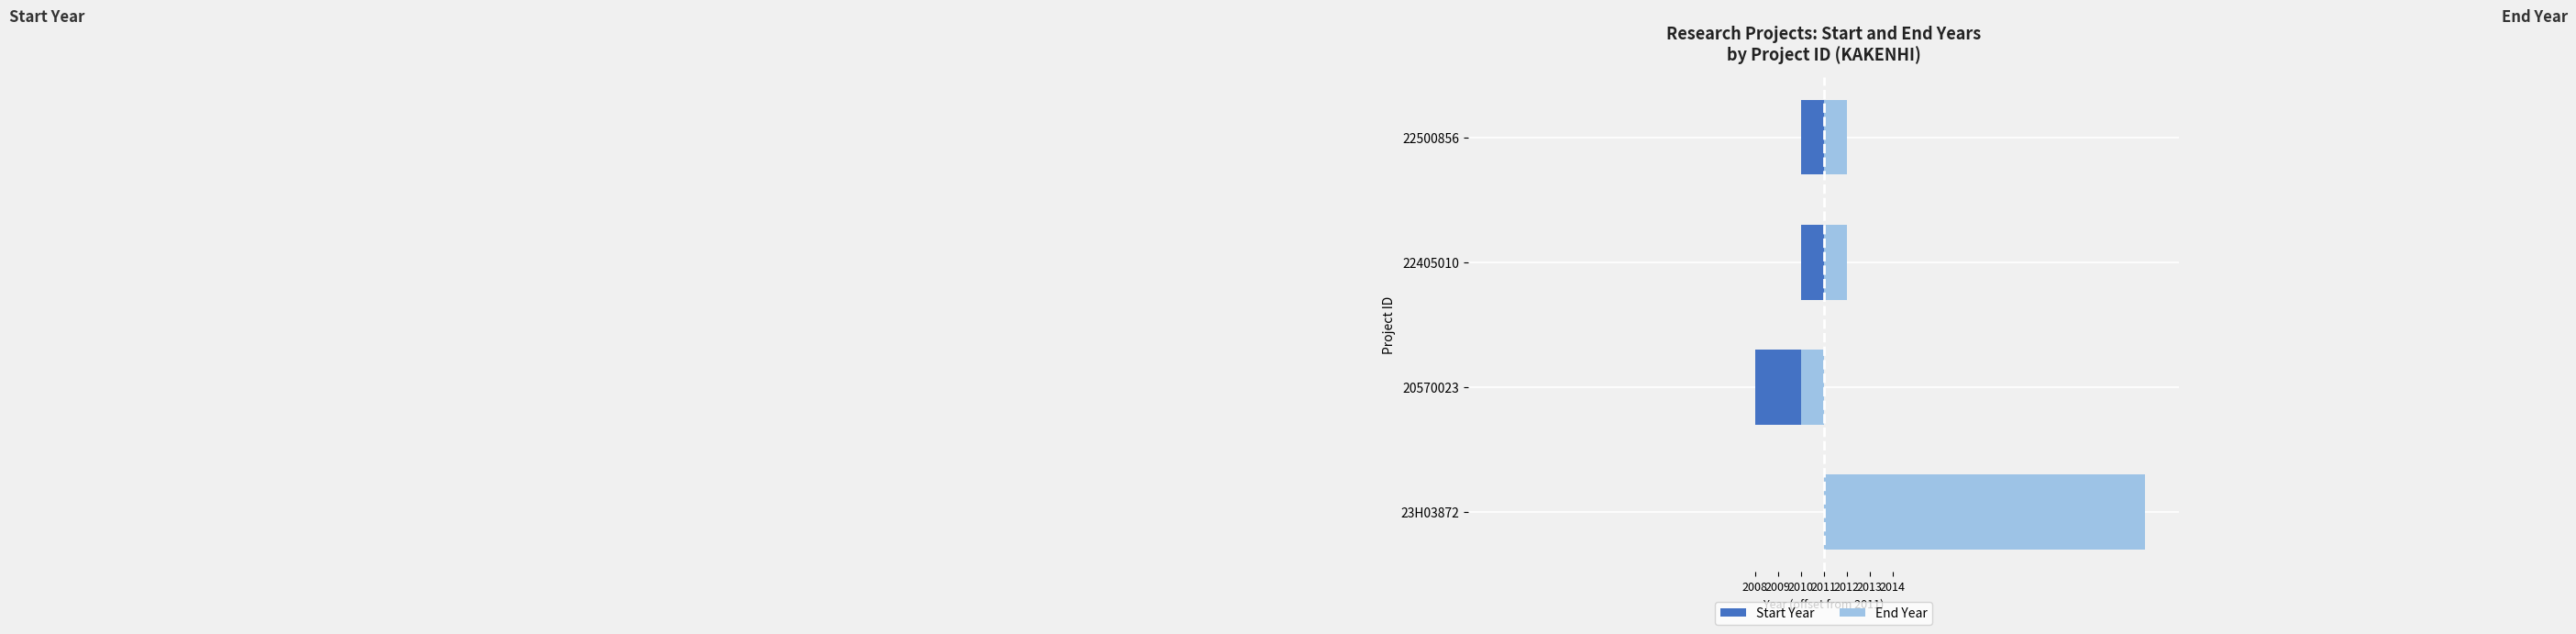

True or false: Start Year has a value of 12 at 23H03872.

True